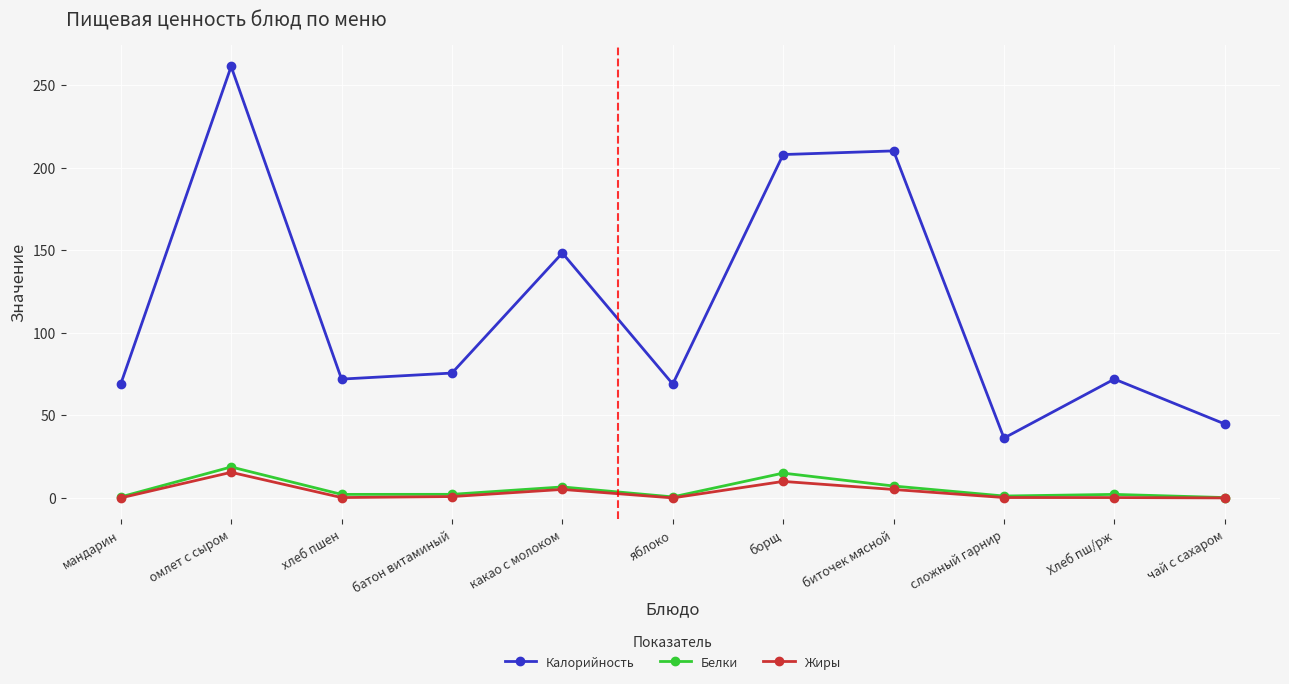

Where is the first local maximum for Белки?

омлет с сыром